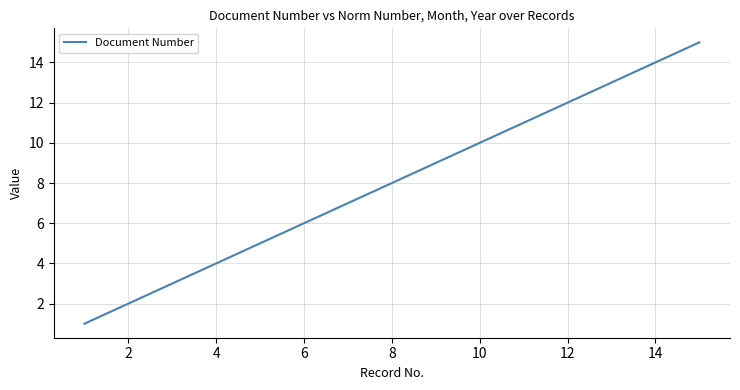

Is this an area chart (filled region under the line)?

No